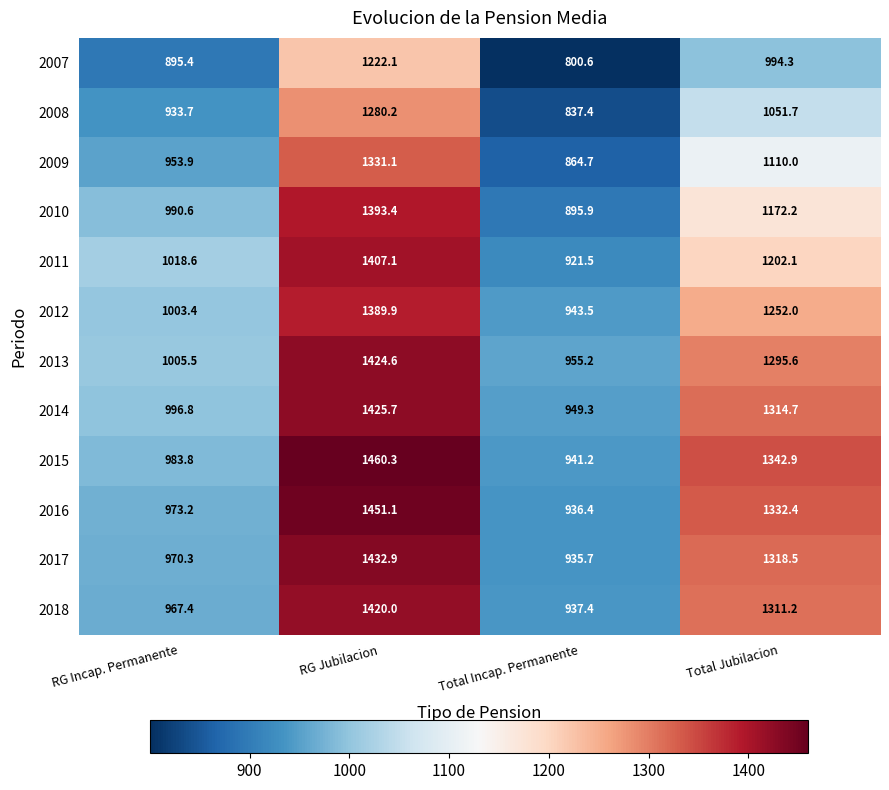

Which series has the largest total across all categories?

2015